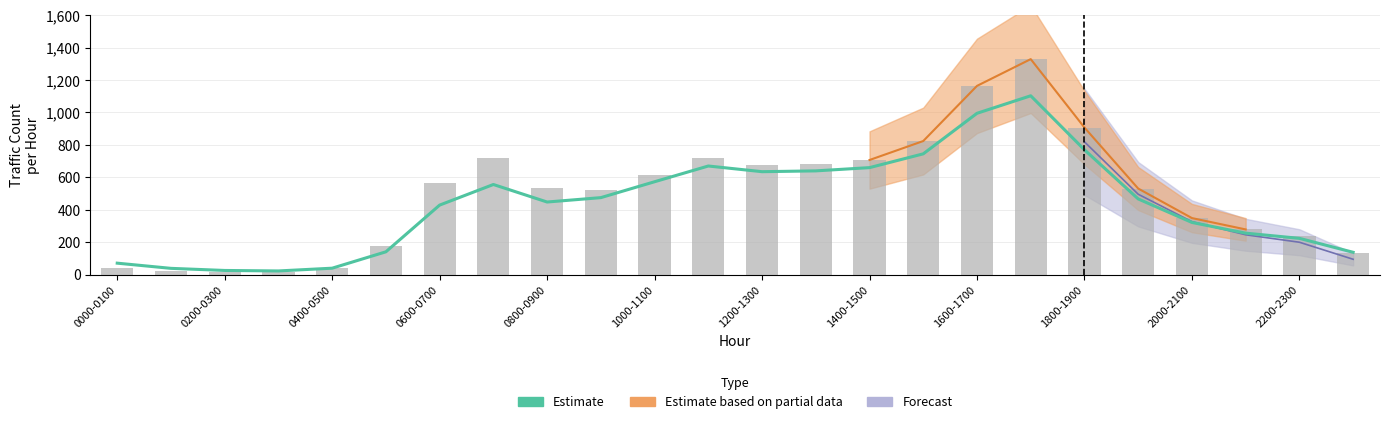

What is the minimum value shown in the chart?

23